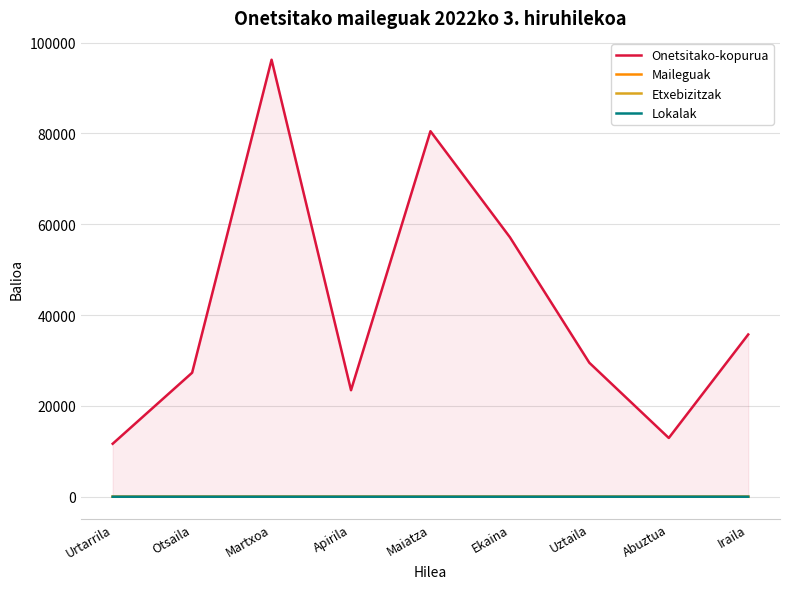

What is the difference between the highest and lowest values at Otsaila?

27307.3